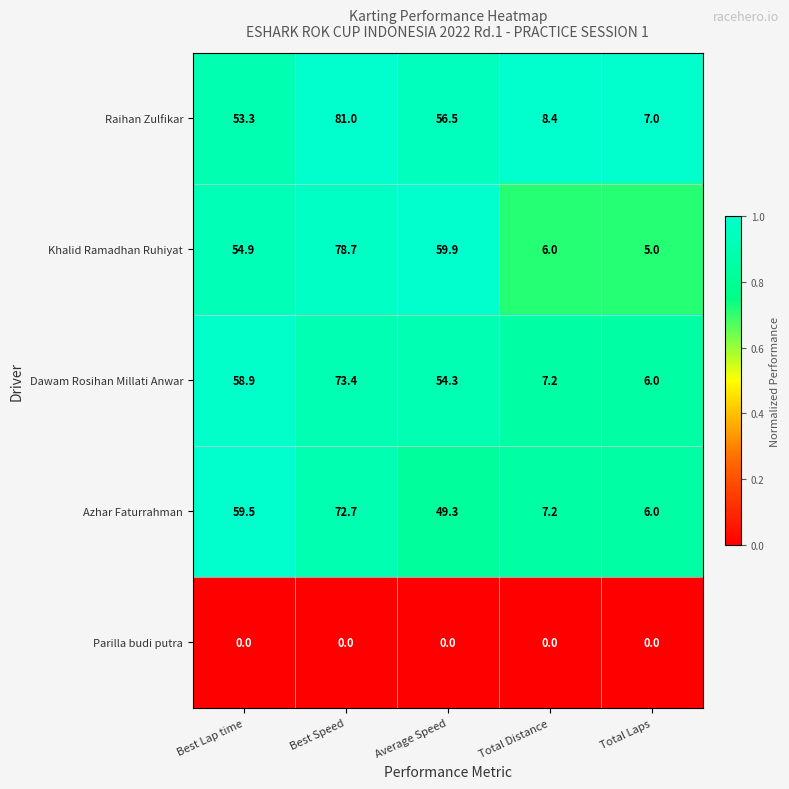

List the series in order of their peak value, highest first.

Raihan Zulfikar, Khalid Ramadhan Ruhiyat, Dawam Rosihan Millati Anwar, Azhar Faturrahman, Parilla budi putra